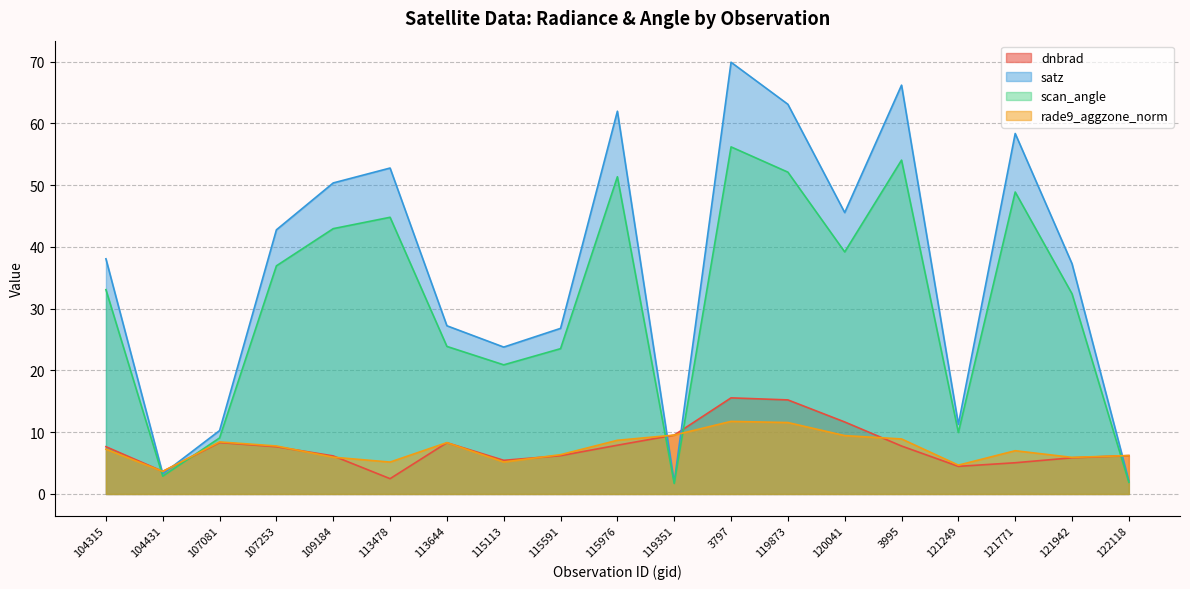

Reading left to right, extract all data points from this chart.

dnbrad: 7.7	3.7	8.3	7.7	6.2	2.5	8.3	5.4	6.2	7.9	9.5	15.6	15.2	11.7	7.8	4.5	5.1	5.9	6.2
satz: 38.1	3.3	10.3	42.8	50.4	52.8	27.2	23.8	26.8	62.0	1.9	69.9	63.1	45.6	66.2	11.3	58.4	37.3	2.1
scan_angle: 33.1	2.9	9.1	36.9	43.0	44.8	23.9	20.9	23.5	51.4	1.7	56.2	52.1	39.2	54.1	10.0	48.9	32.4	1.9
rade9_aggzone_norm: 7.3	3.7	8.4	7.8	6.0	5.2	8.3	5.2	6.4	8.7	9.5	11.8	11.6	9.5	8.9	4.7	7.0	5.9	6.2